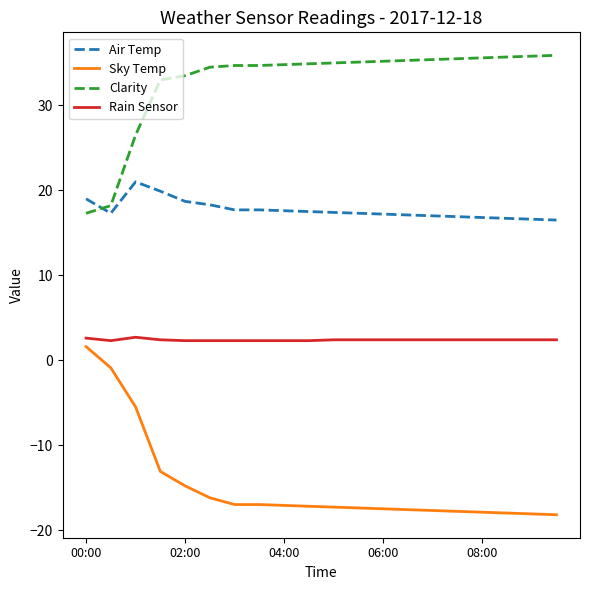

What is the smallest value displayed?

-18.2